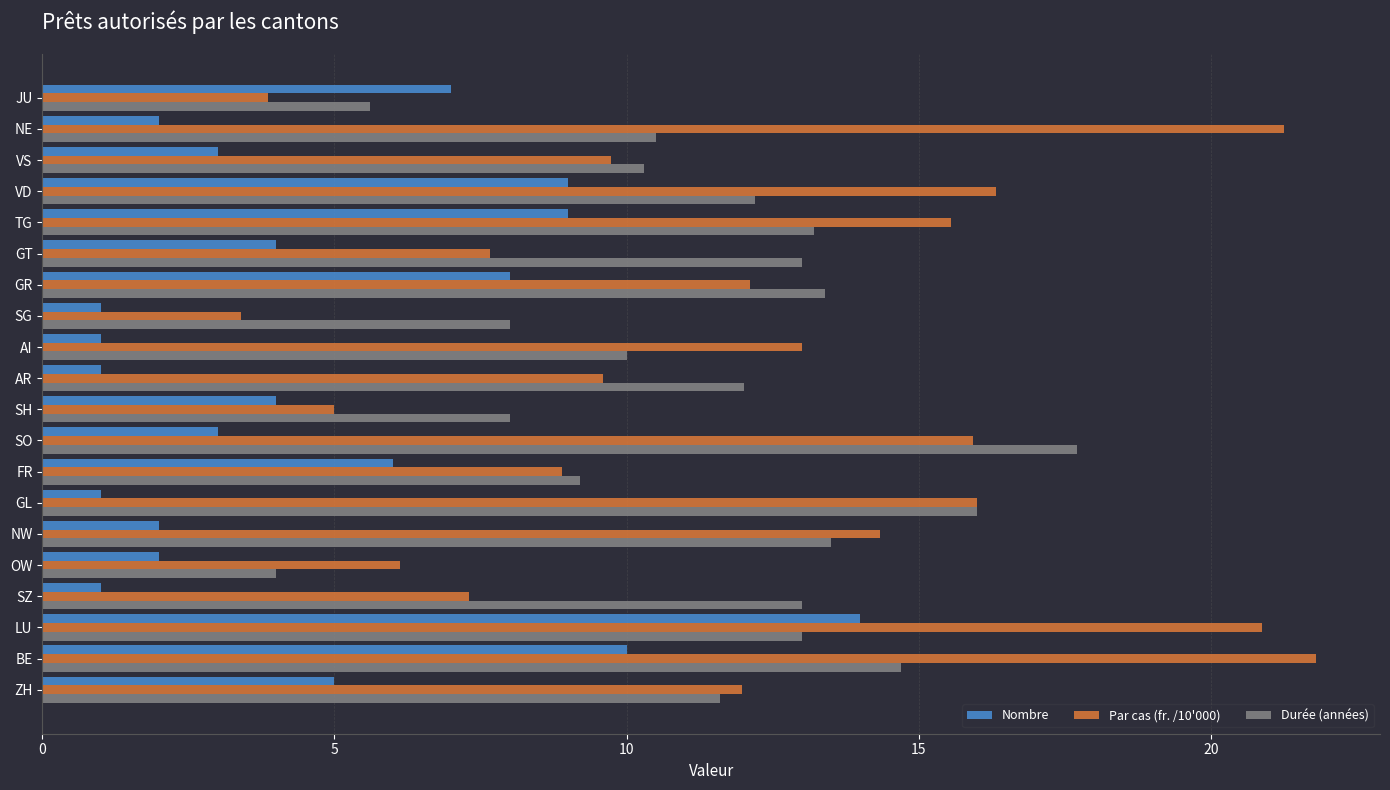

What is the difference between the Nombre values at SZ and JU?

6.0